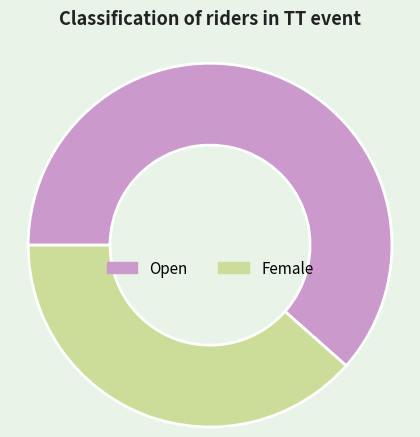

Is Open the majority of the pie?

Yes